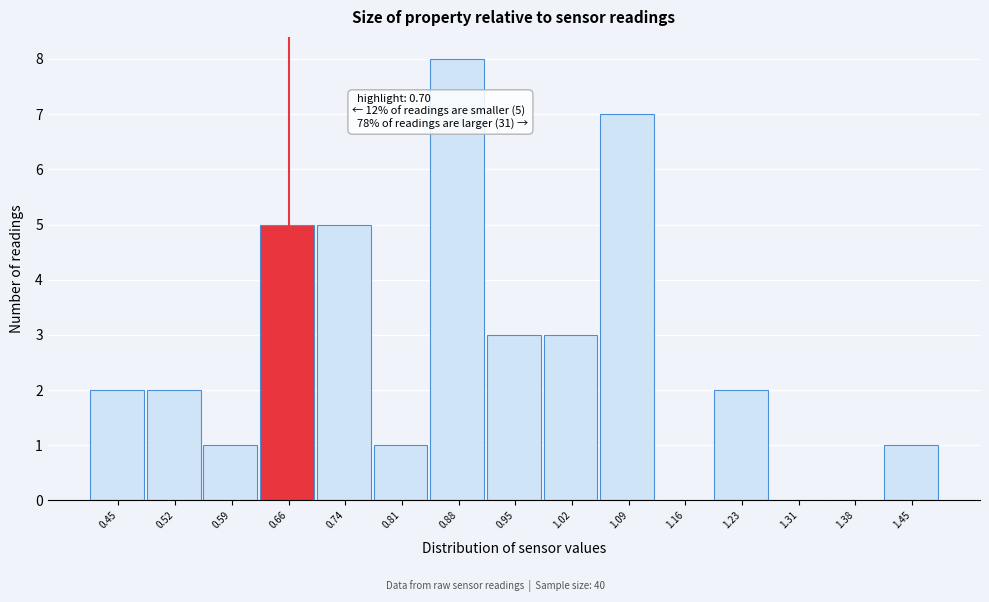

Reading right to left, transcribe all the data shown in this chart.

1.45=1	1.38=0	1.31=0	1.23=2	1.16=0	1.09=7	1.02=3	0.95=3	0.88=8	0.81=1	0.74=5	0.66=5	0.59=1	0.52=2	0.45=2